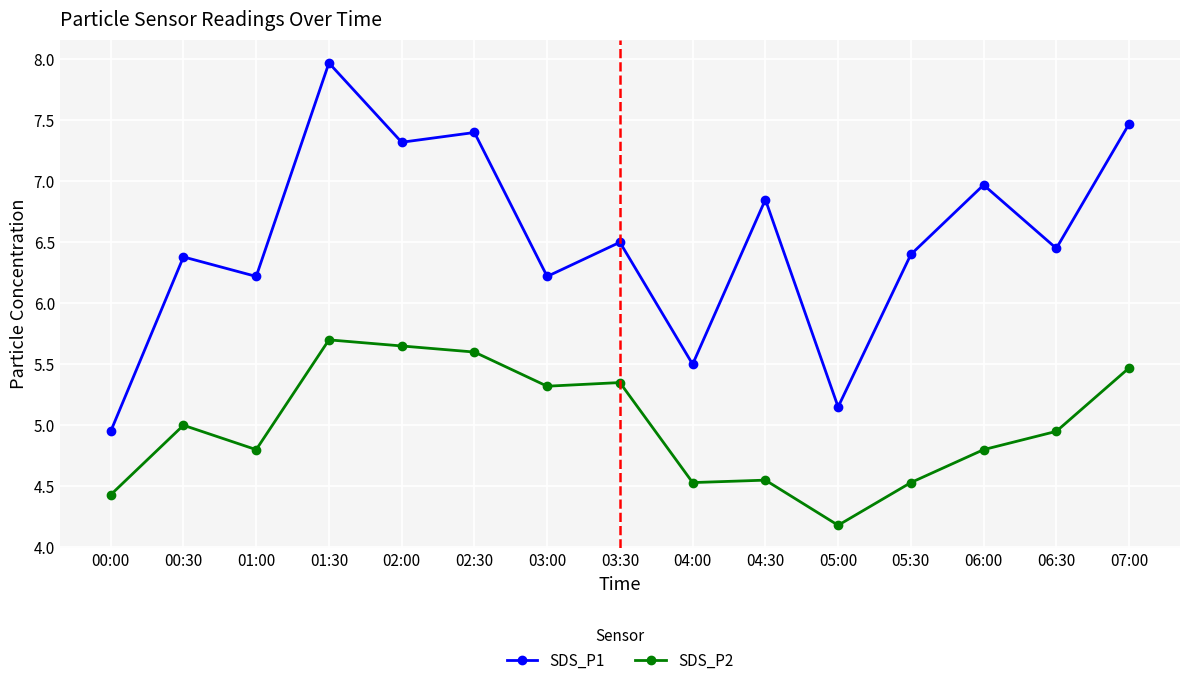

Rank the series by their average value, from lowest to highest.

SDS_P2, SDS_P1